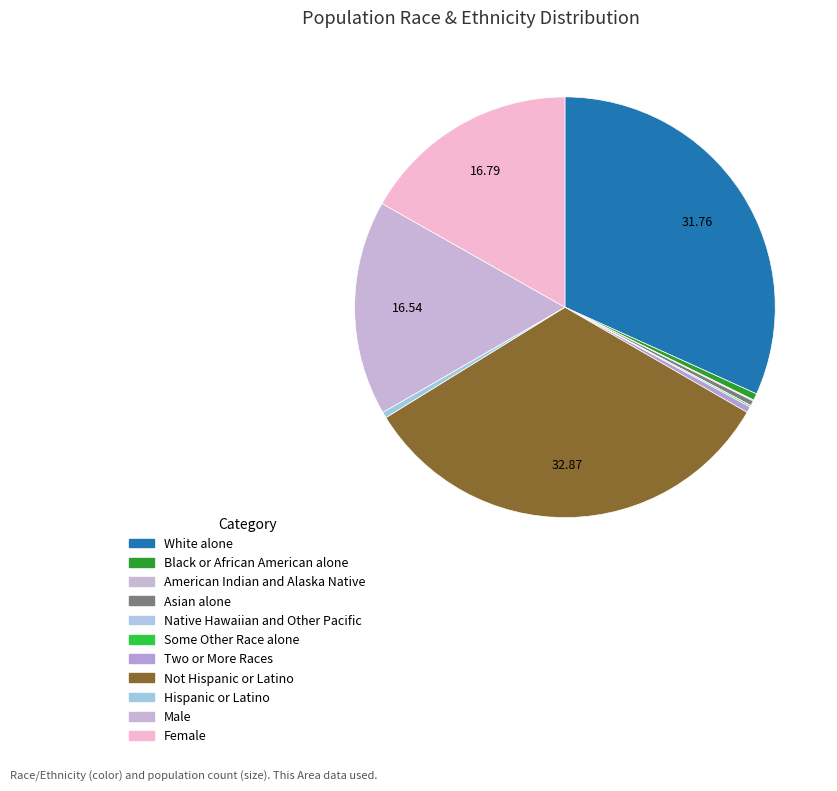

What is the largest slice in the pie chart?

Not Hispanic or Latino